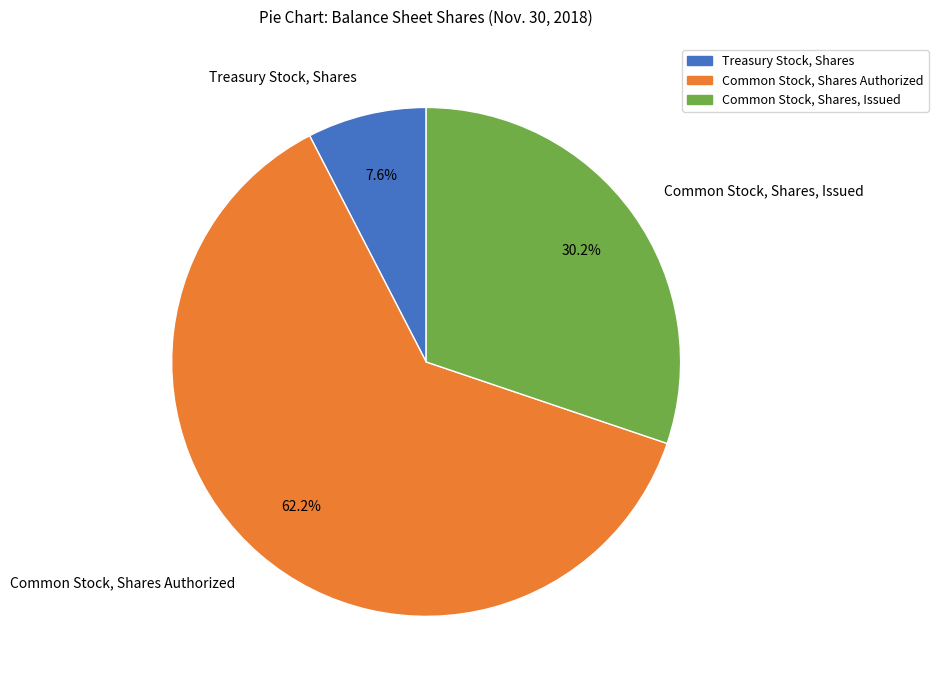

Is it true that Treasury Stock, Shares is 16% of the pie?

False